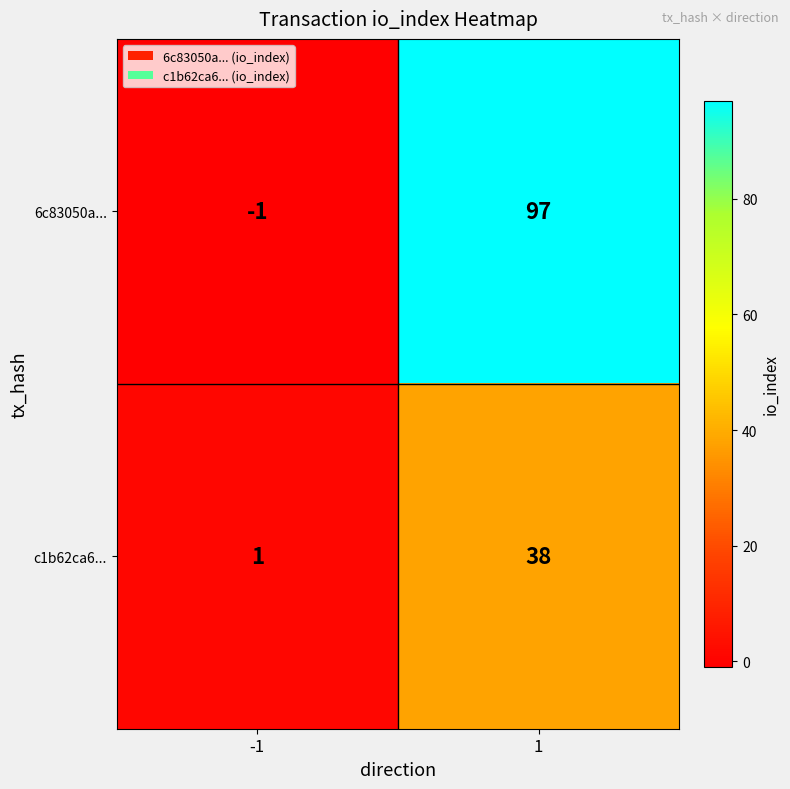

What value does the 6c83050a... series have at 1?

97